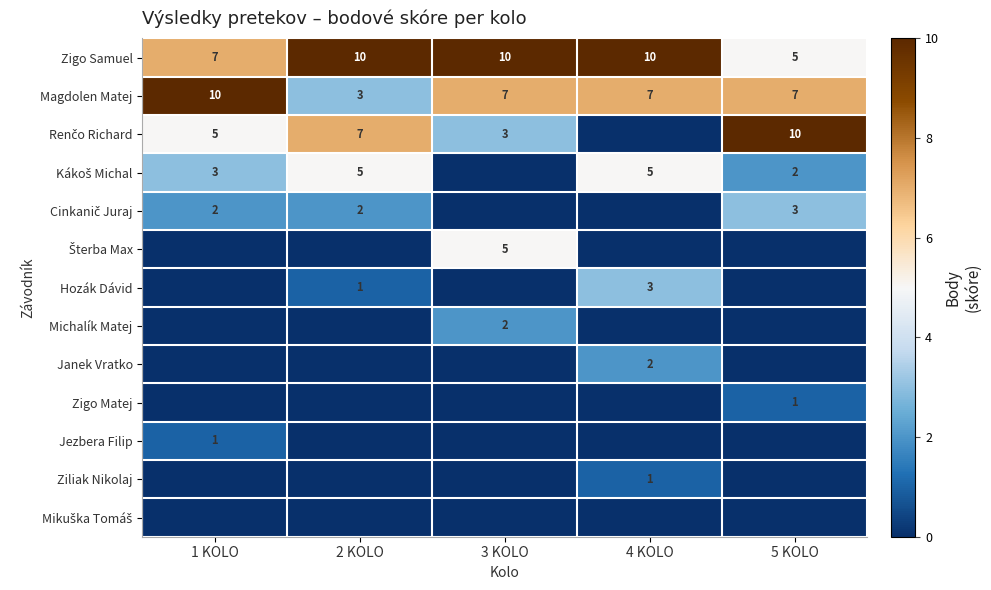

What is the sum of all Zigo Samuel values?

42